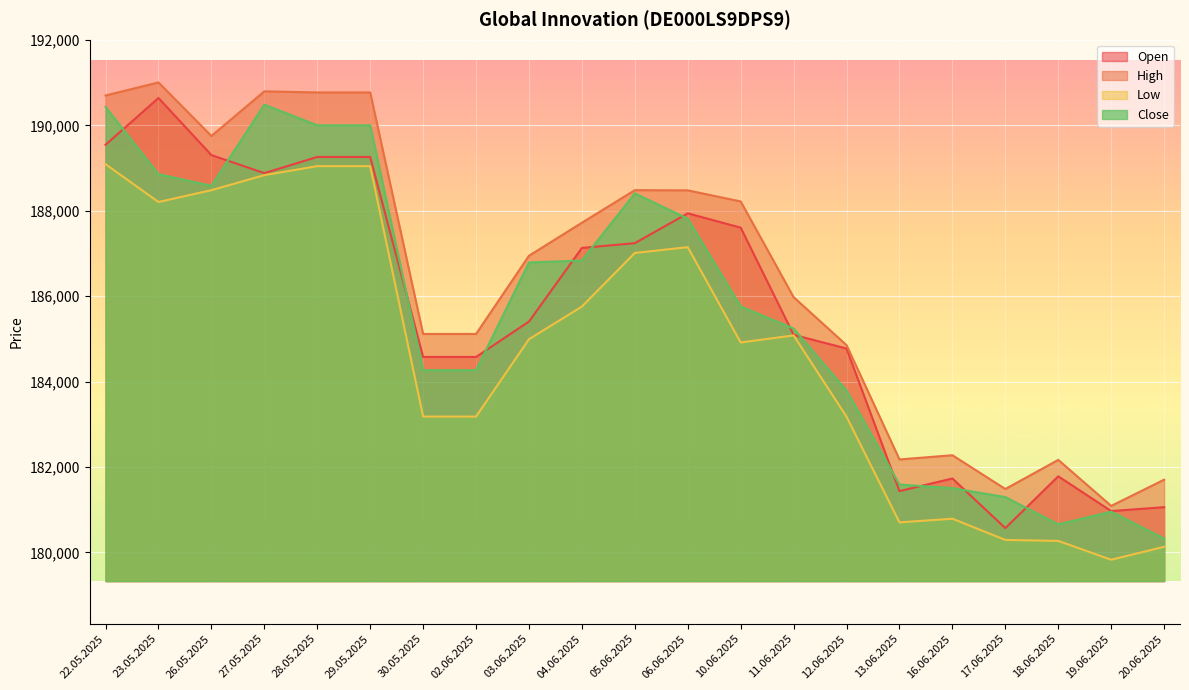

How many series are shown in this chart?

4